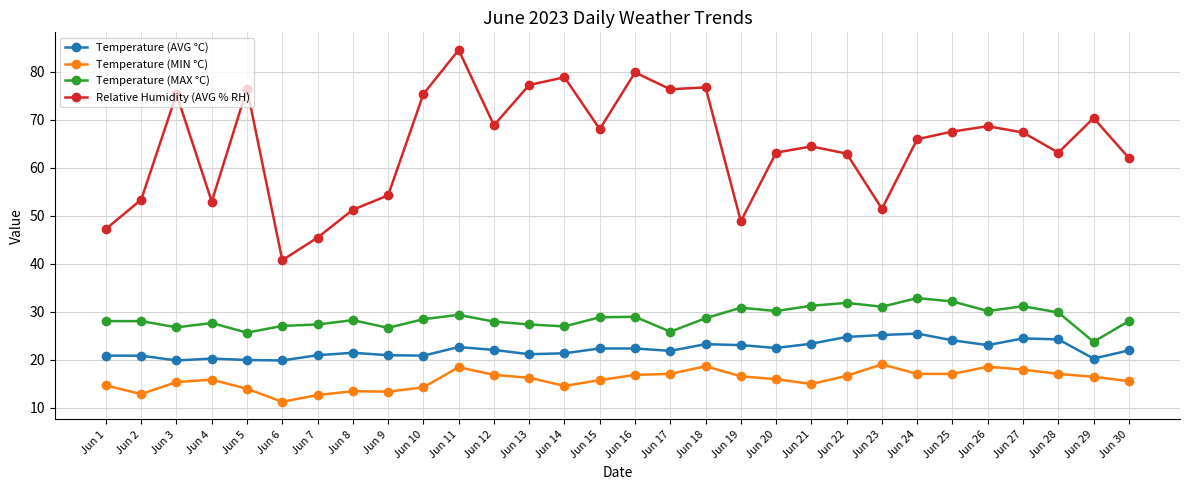

How many lines are shown in the chart?

4